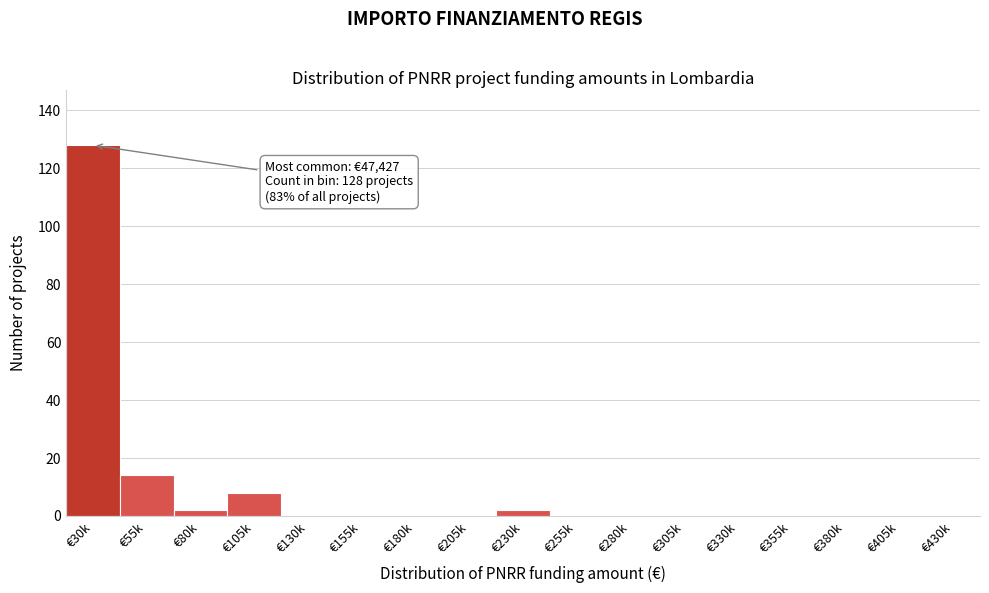

Reading left to right, extract all data points from this chart.

€30k=128	€55k=14	€80k=2	€105k=8	€130k=0	€155k=0	€180k=0	€205k=0	€230k=2	€255k=0	€280k=0	€305k=0	€330k=0	€355k=0	€380k=0	€405k=0	€430k=0